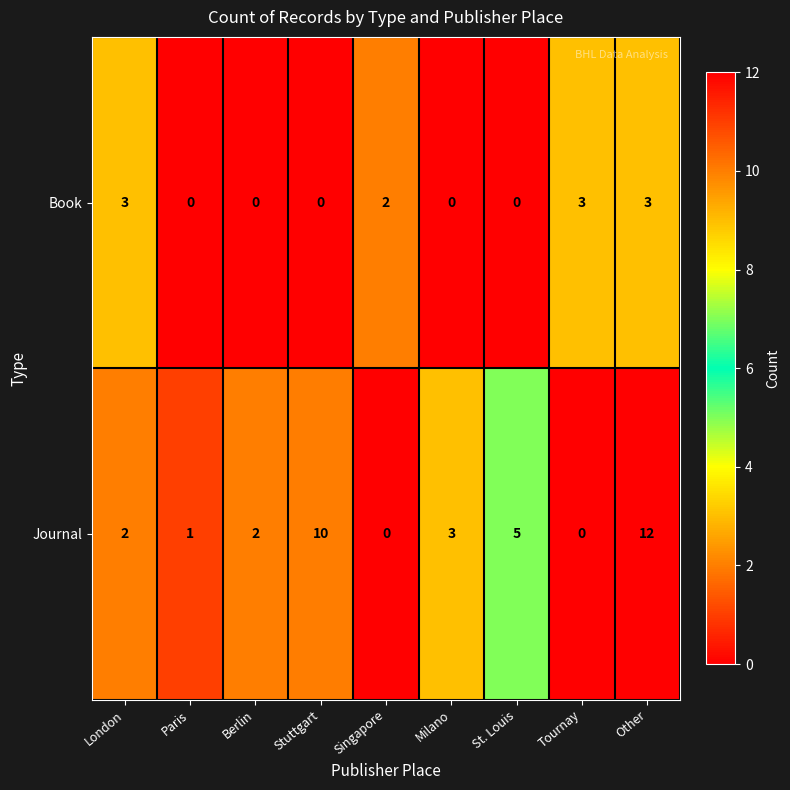

List the series in order of their peak value, lowest first.

Book, Journal